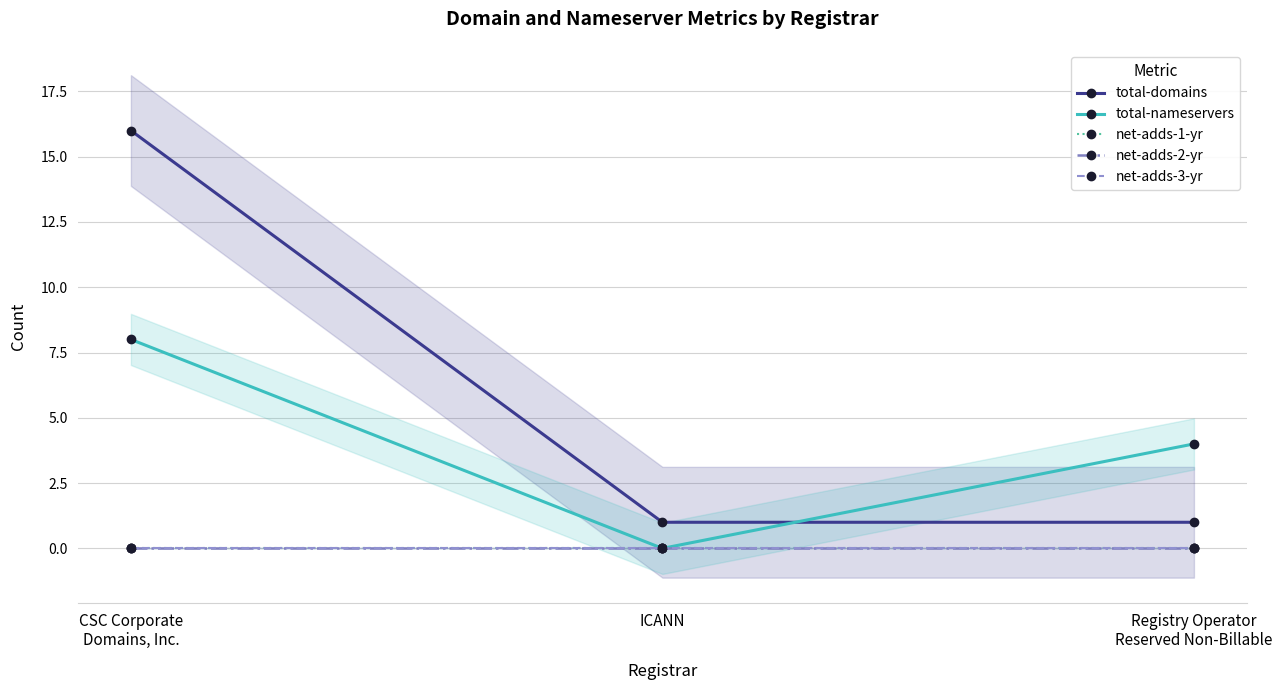

What is the difference between the highest and lowest values at ICANN?

1